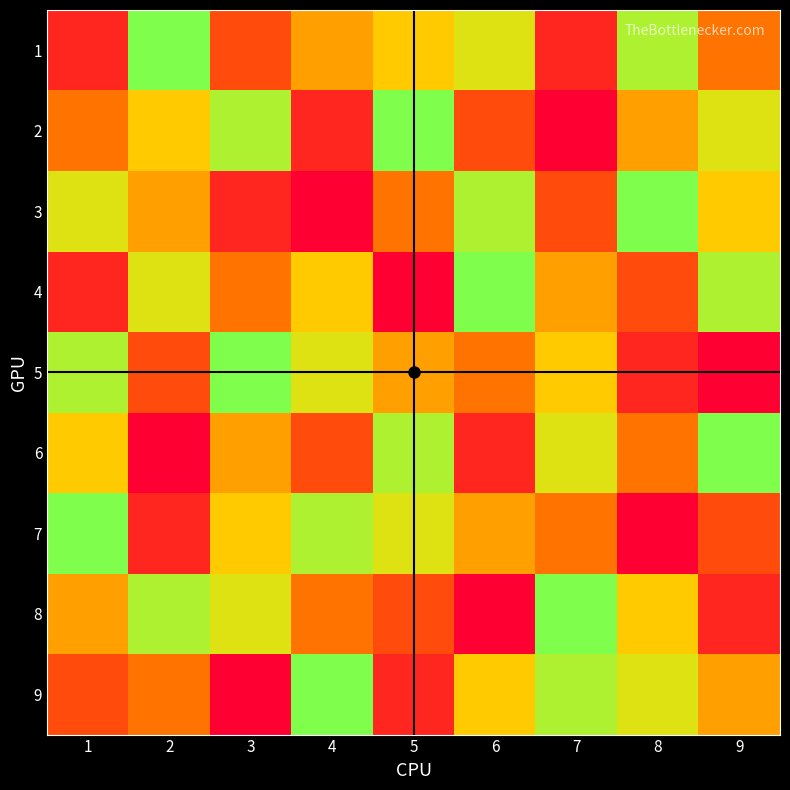

Reading left to right, what are all the values shown in this chart?

1: 1=2	2=9	3=3	4=5	5=6	6=7	7=2	8=8	9=4
2: 1=4	2=6	3=8	4=2	5=9	6=3	7=1	8=5	9=7
3: 1=7	2=5	3=2	4=1	5=4	6=8	7=3	8=9	9=6
4: 1=2	2=7	3=4	4=6	5=1	6=9	7=5	8=3	9=8
5: 1=8	2=3	3=9	4=7	5=5	6=4	7=6	8=2	9=1
6: 1=6	2=1	3=5	4=3	5=8	6=2	7=7	8=4	9=9
7: 1=9	2=2	3=6	4=8	5=7	6=5	7=4	8=1	9=3
8: 1=5	2=8	3=7	4=4	5=3	6=1	7=9	8=6	9=2
9: 1=3	2=4	3=1	4=9	5=2	6=6	7=8	8=7	9=5